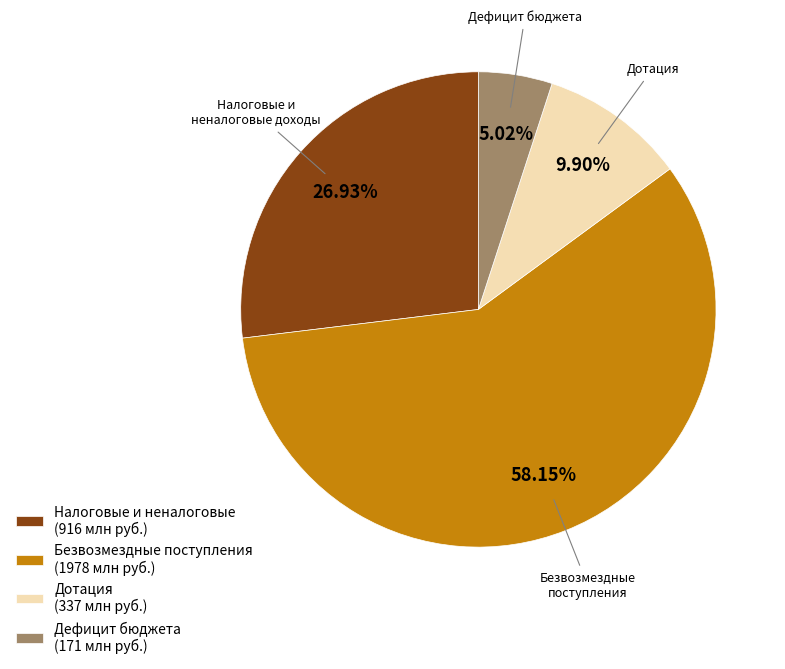

Rank the categories by value from lowest to highest.

Дефицит бюджета (171 млн руб.), Дотация (337 млн руб.), Налоговые и неналоговые (916 млн руб.), Безвозмездные поступления (1978 млн руб.)